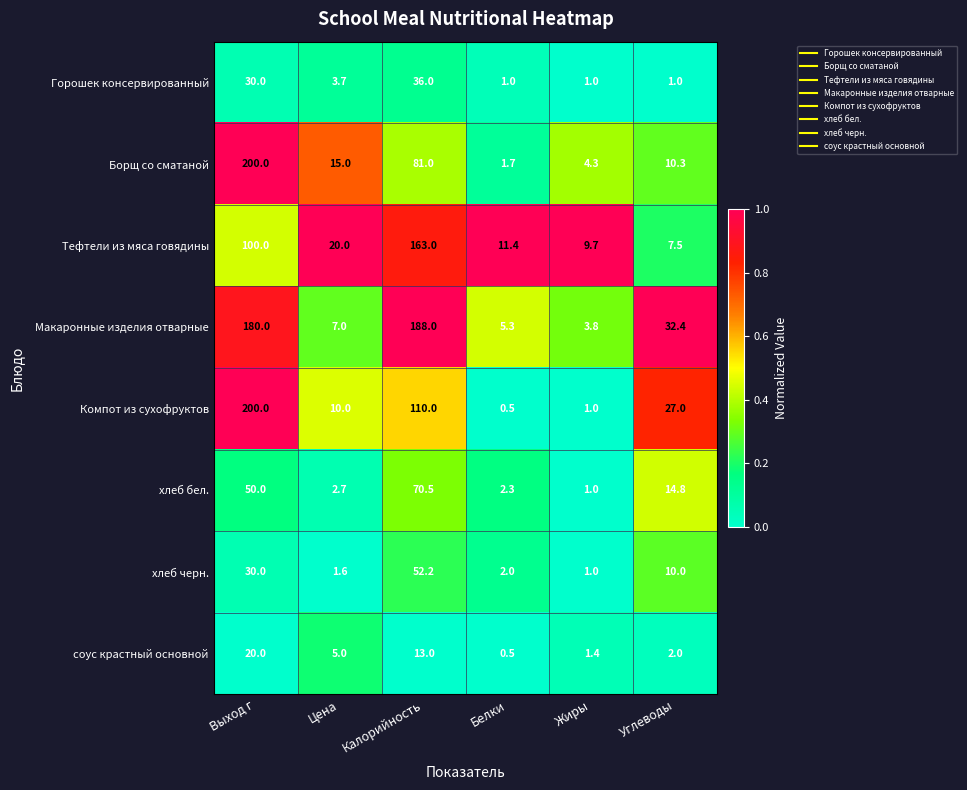

Is it true that Компот из сухофруктов equals 110.0 at Калорийность?

True